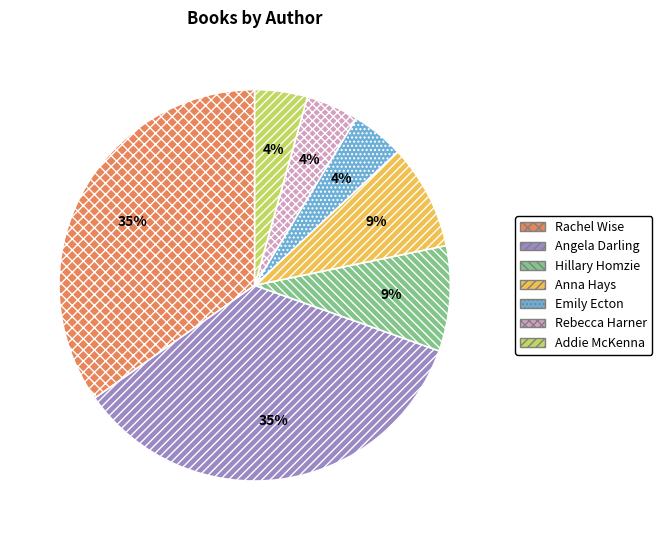

Is the sum of Anna Hays and Addie McKenna greater than half?

No